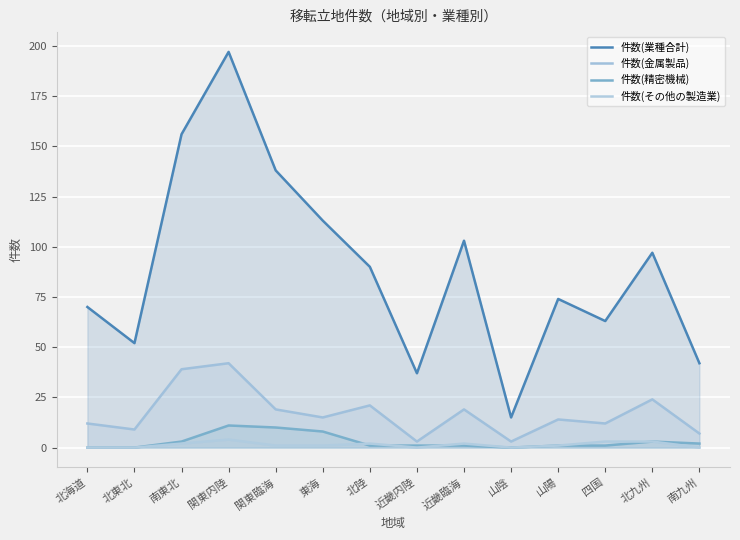

Which series changed the most between 南東北 and 東海?

件数(業種合計)